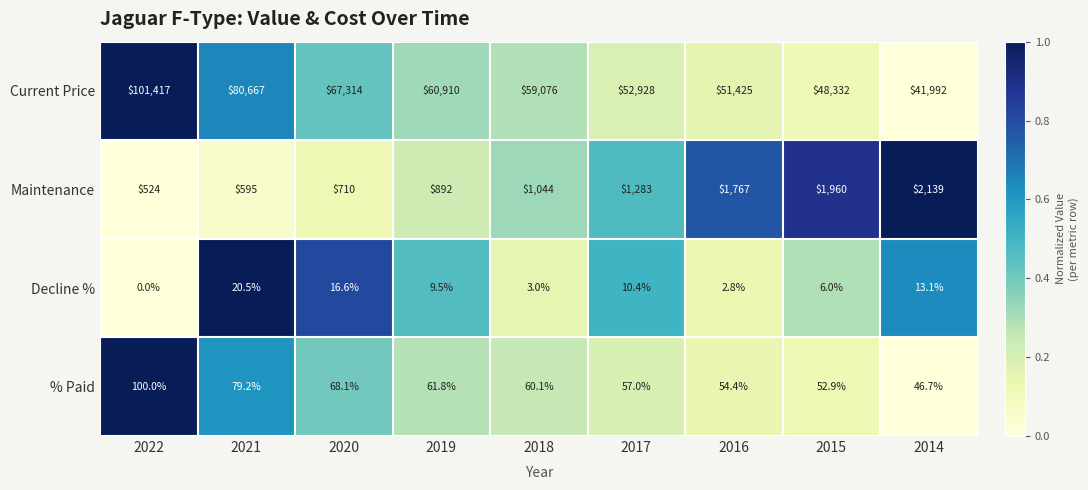

Rank the categories by Decline % value from lowest to highest.

2022, 2016, 2018, 2015, 2019, 2017, 2014, 2020, 2021